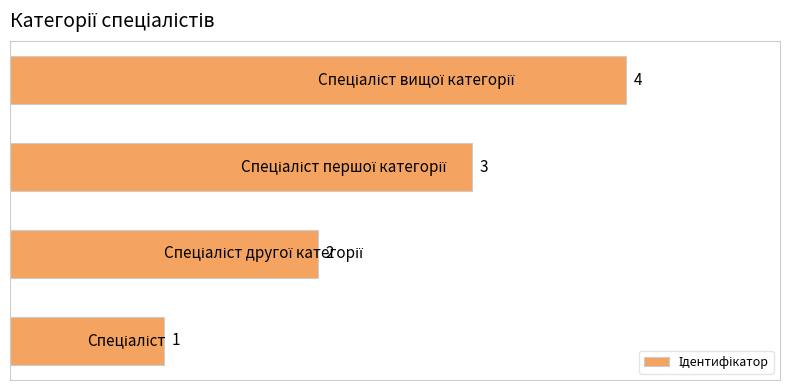

What is the greatest value displayed?

4